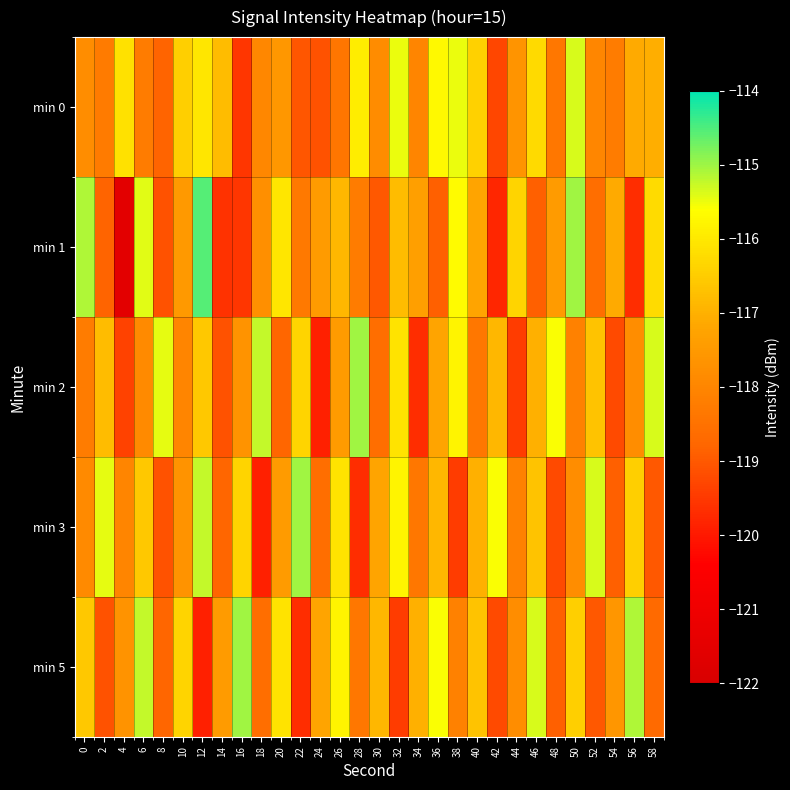

Reading left to right, extract all data points from this chart.

min 0: 0=-117.8	2=-118.3	4=-116.1	6=-118.2	8=-118.8	10=-116.4	12=-116.1	14=-116.8	16=-119.6	18=-117.9	20=-117.6	22=-119.0	24=-119.1	26=-118.4	28=-115.9	30=-117.8	32=-115.5	34=-118.0	36=-115.7	38=-115.5	40=-116.4	42=-119.3	44=-117.6	46=-116.3	48=-118.4	50=-115.4	52=-118.0	54=-118.2	56=-117.1	58=-117.1
min 1: 0=-115.1	2=-118.8	4=-121.5	6=-115.4	8=-119.1	10=-117.5	12=-114.5	14=-119.6	16=-119.5	18=-117.8	20=-116.0	22=-118.3	24=-117.5	26=-116.9	28=-118.2	30=-119.0	32=-116.8	34=-117.3	36=-118.9	38=-115.7	40=-117.2	42=-119.8	44=-116.3	46=-118.9	48=-117.5	50=-115.0	52=-118.6	54=-117.1	56=-119.7	58=-116.2
min 2: 0=-118.2	2=-116.8	4=-119.3	6=-117.9	8=-115.5	10=-118.0	12=-116.6	14=-119.1	16=-117.7	18=-115.2	20=-118.8	22=-116.3	24=-119.9	26=-117.5	28=-115.0	30=-118.6	32=-116.1	34=-119.7	36=-117.2	38=-115.8	40=-118.3	42=-116.9	44=-119.5	46=-117.0	48=-115.6	50=-118.1	52=-116.7	54=-119.2	56=-117.8	58=-115.3
min 3: 0=-117.9	2=-115.5	4=-118.0	6=-116.6	8=-119.1	10=-117.7	12=-115.2	14=-118.8	16=-116.3	18=-119.9	20=-117.5	22=-115.0	24=-118.6	26=-116.1	28=-119.7	30=-117.2	32=-115.8	34=-118.3	36=-116.9	38=-119.5	40=-117.0	42=-115.6	44=-118.1	46=-116.7	48=-119.2	50=-117.8	52=-115.3	54=-118.9	56=-116.5	58=-119.0
min 5: 0=-116.6	2=-119.1	4=-117.7	6=-115.2	8=-118.8	10=-116.3	12=-119.9	14=-117.5	16=-115.0	18=-118.6	20=-116.1	22=-119.7	24=-117.2	26=-115.8	28=-118.3	30=-116.9	32=-119.5	34=-117.0	36=-115.6	38=-118.1	40=-116.7	42=-119.2	44=-117.8	46=-115.3	48=-118.9	50=-116.5	52=-119.0	54=-117.6	56=-115.1	58=-118.7